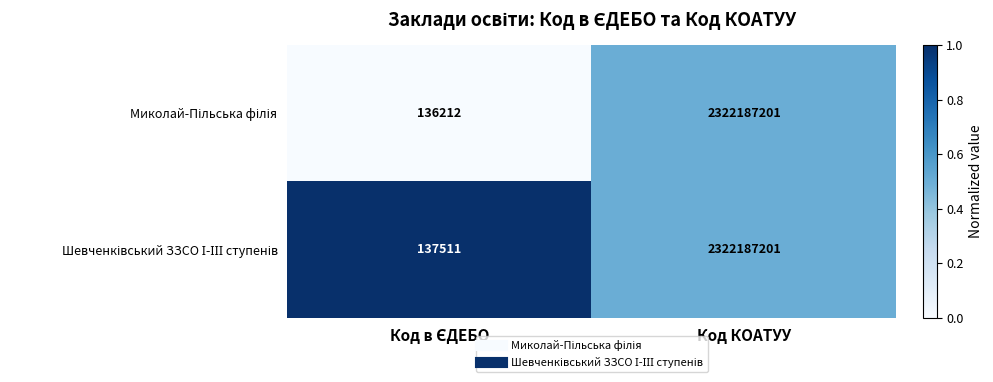

What is the total value across all series at Код КОАТУУ?

4644374402